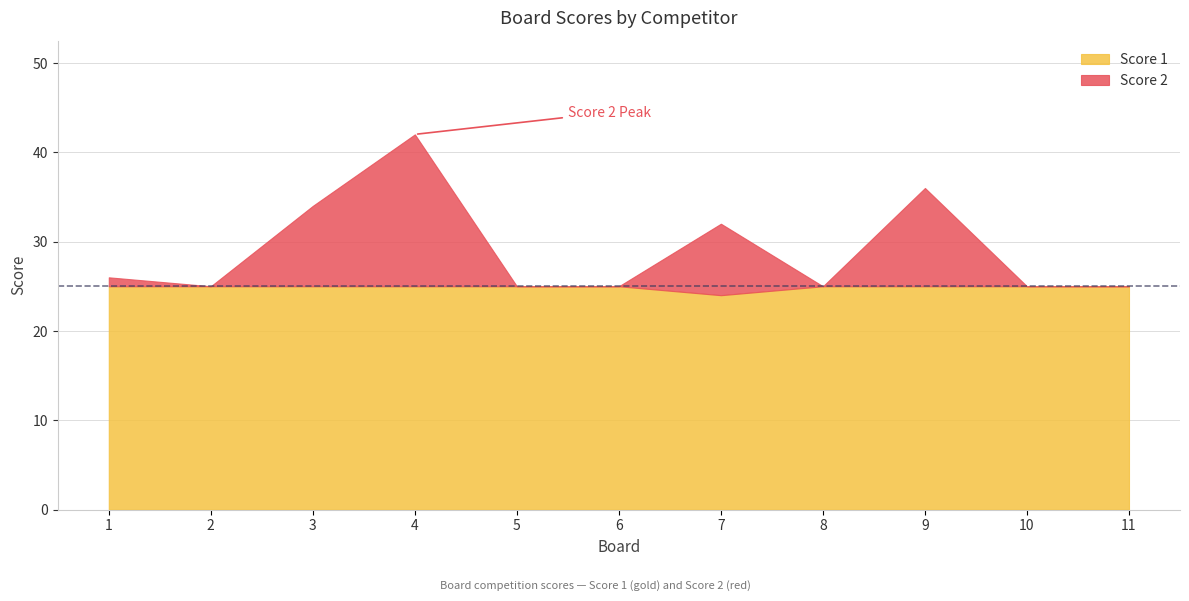

How many interior local valleys does the Score 2 series have?

2